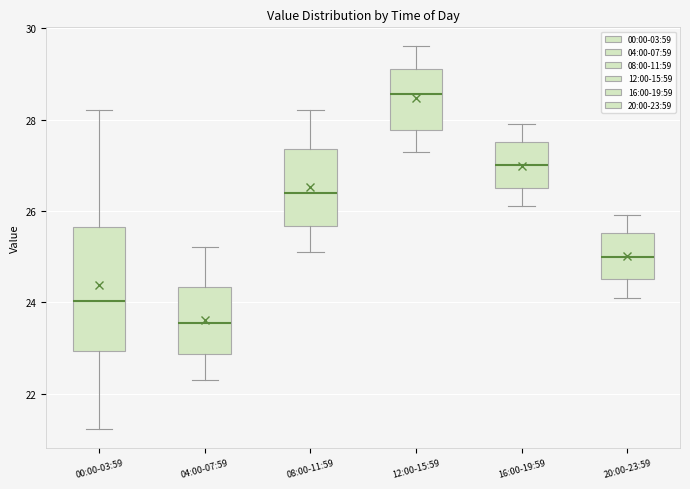

Comparing the boxes themselves (not the whiskers), which one is the tallest?

00:00-03:59